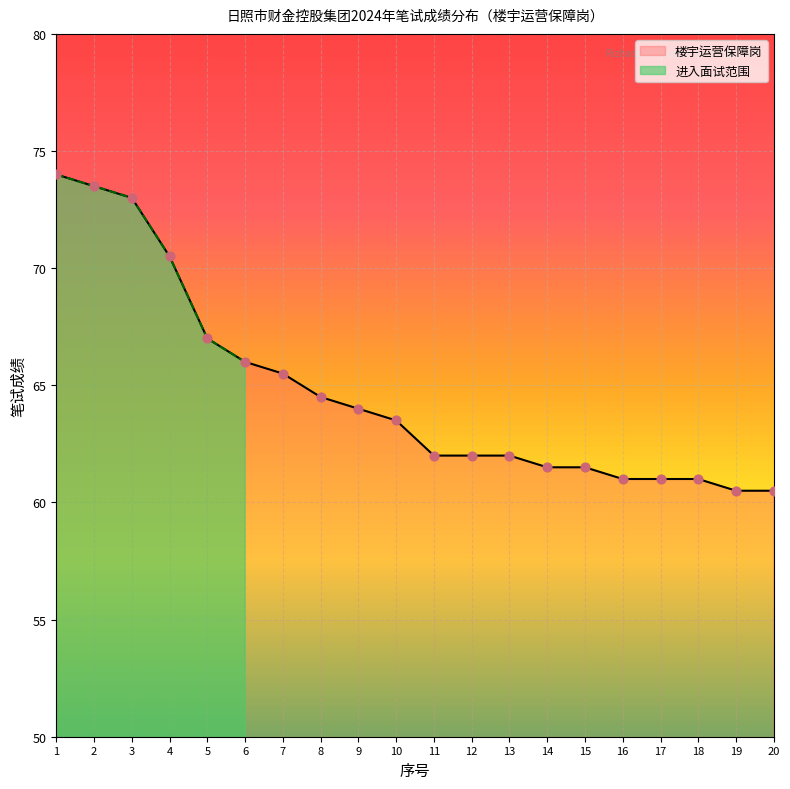

What is the change in value from 11 to 15?

-0.5